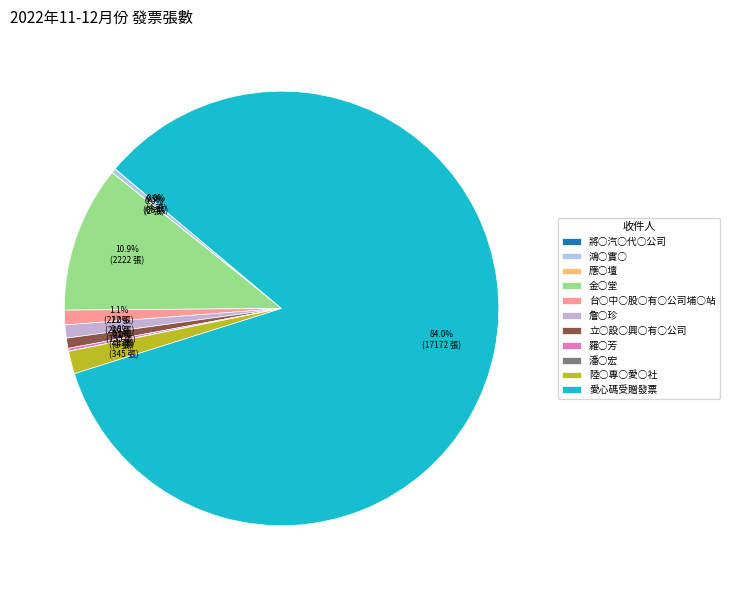

What percentage is NOT represented by 羅○芳?

99.8%